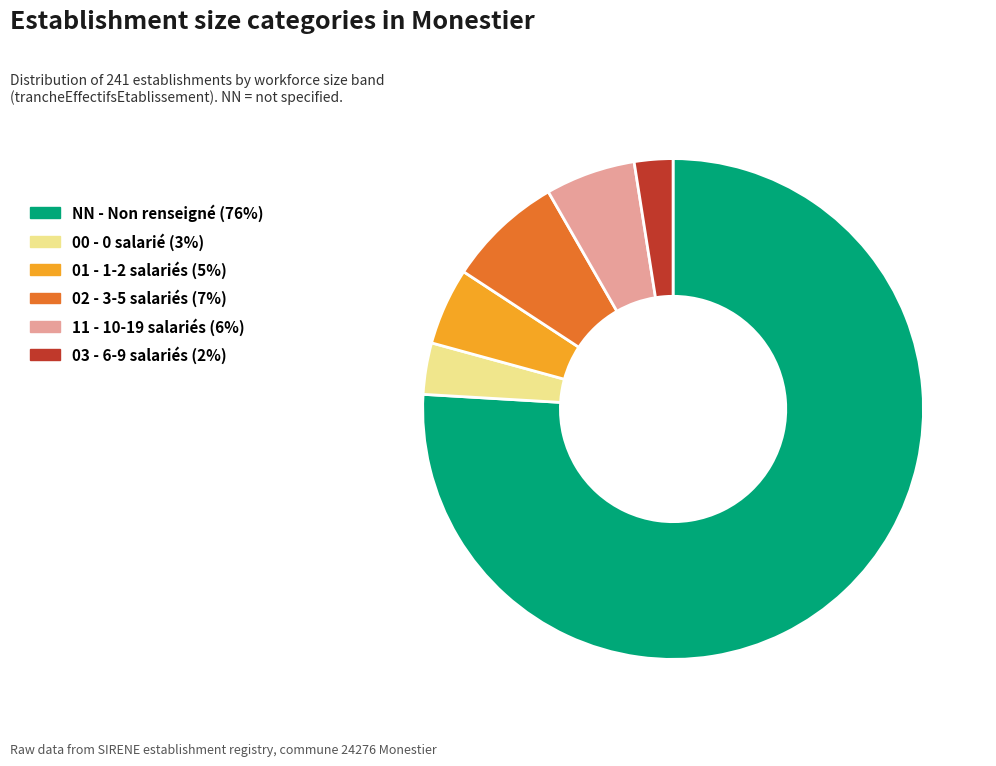

Rank the categories by value from lowest to highest.

03, 00, 01, 11, 02, NN